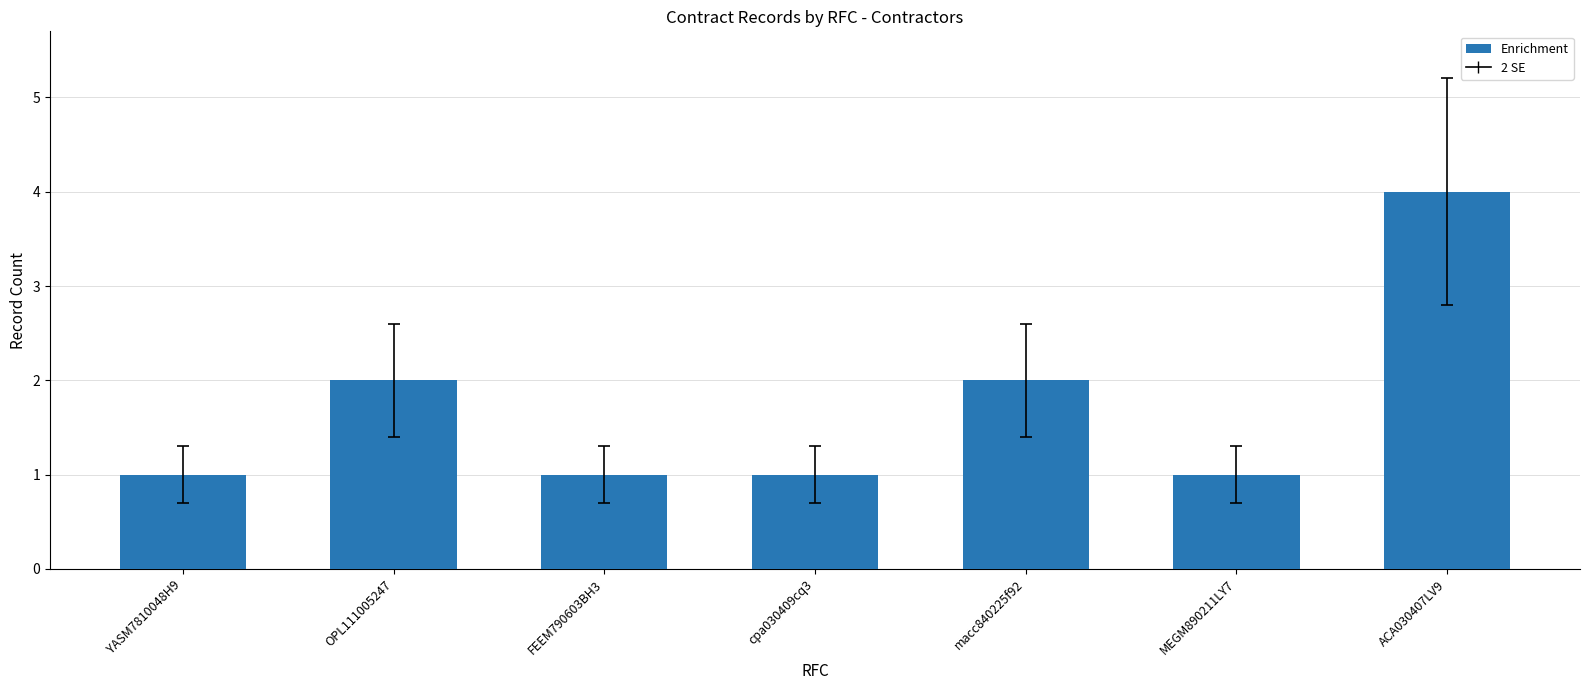

The value at ACA030407LV9 is 4. True or false?

True